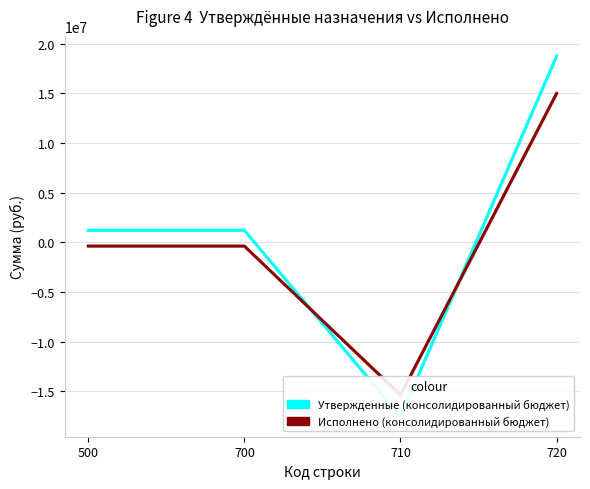

What are all the series names shown in the legend?

Утвержденные (консолидированный бюджет), Исполнено (консолидированный бюджет)